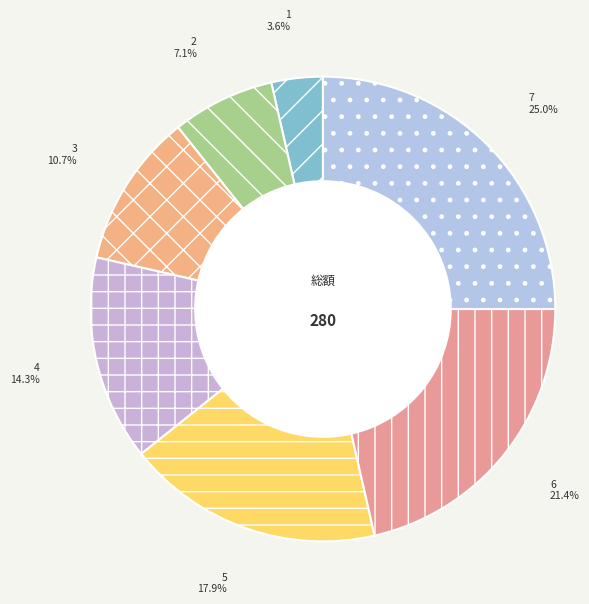

To the nearest percent, what is the difference between the largest and smallest slice percentages?

21%